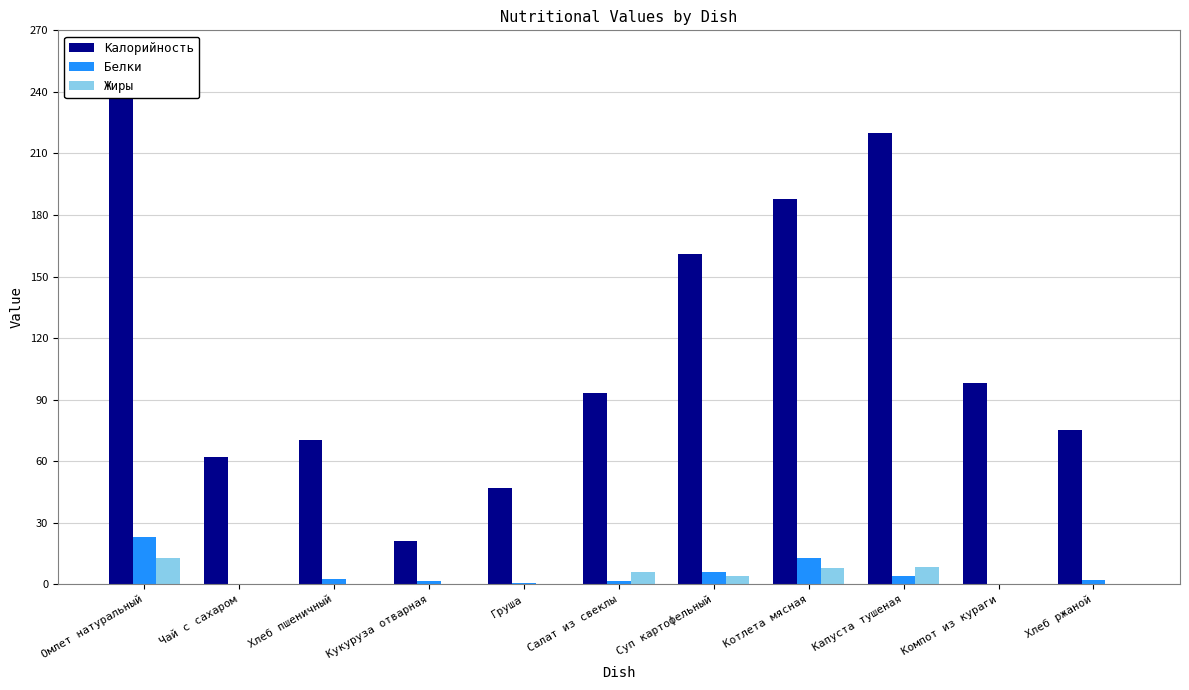

Reading left to right, what are all the values shown in this chart?

Калорийность: Омлет натуральный=242.0	Чай с сахаром=62.0	Хлеб пшеничный=70.1	Кукуруза отварная=21.0	Груша=47.0	Салат из свеклы=93.0	Суп картофельный=161.0	Котлета мясная=188.0	Капуста тушеная=220.0	Компот из кураги=98.0	Хлеб ржаной=75.0
Белки: Омлет натуральный=23.0	Чай с сахаром=0.3	Хлеб пшеничный=2.4	Кукуруза отварная=1.8	Груша=0.4	Салат из свеклы=1.4	Суп картофельный=5.8	Котлета мясная=13.0	Капуста тушеная=4.0	Компот из кураги=0.2	Хлеб ржаной=1.9
Жиры: Омлет натуральный=12.8	Чай с сахаром=0.1	Хлеб пшеничный=0.3	Кукуруза отварная=0.1	Груша=0.3	Салат из свеклы=6.0	Суп картофельный=3.9	Котлета мясная=8.0	Капуста тушеная=8.4	Компот из кураги=0.1	Хлеб ржаной=0.3